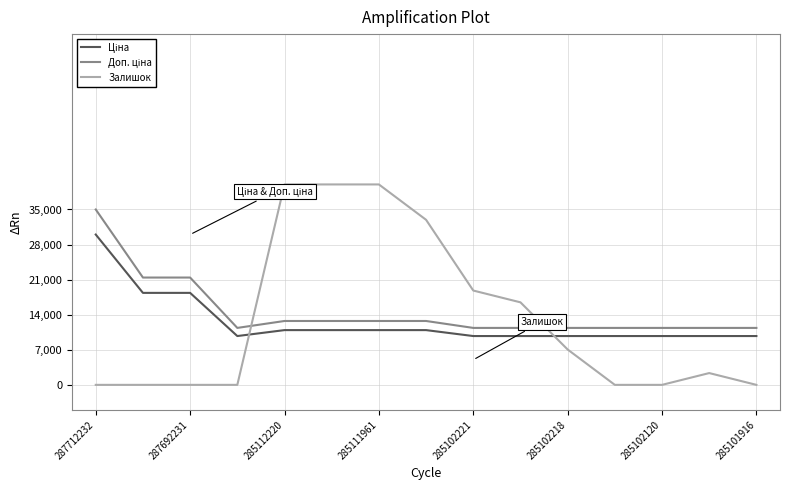

What is the difference between the second highest and minimum values in the Залишок series?

40000.0